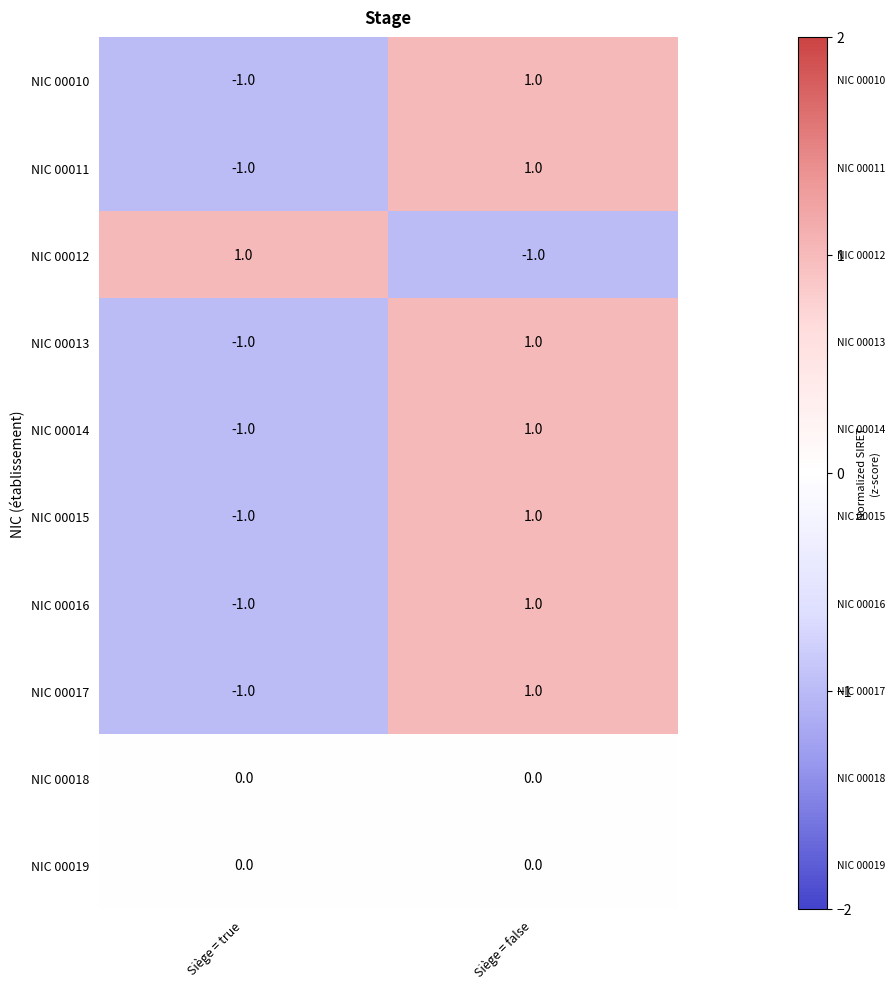

Where is NIC 00014 nearest to the value 0?

Siège = true